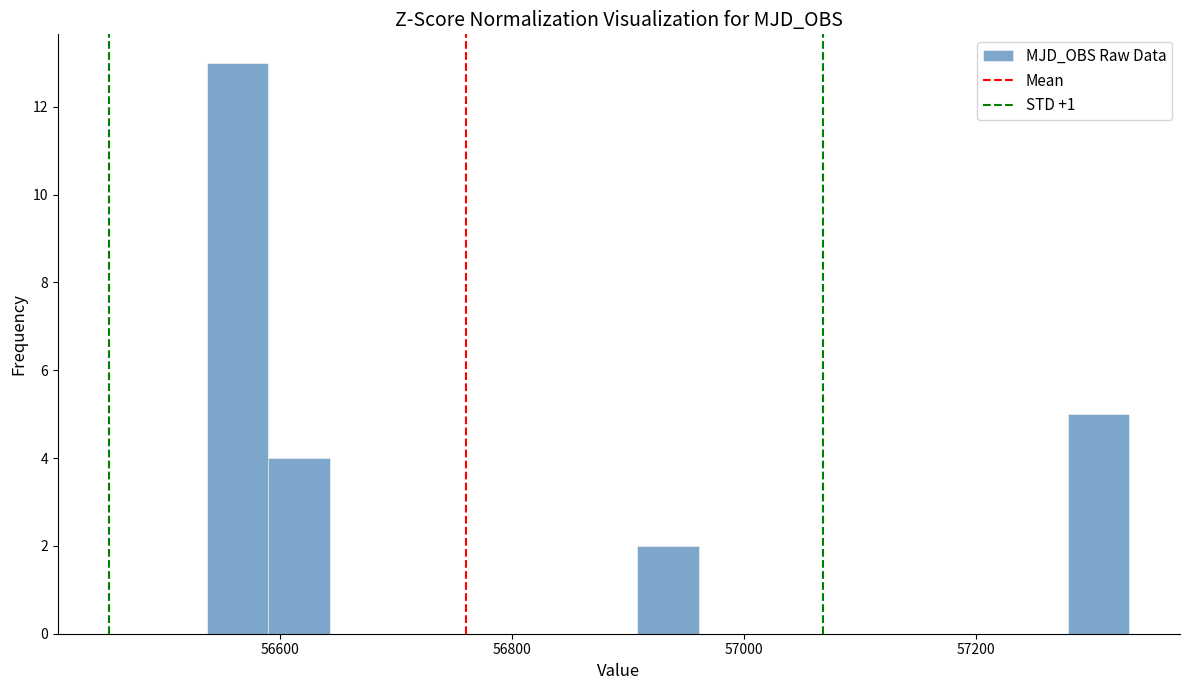

Read against the x-axis, roughly where is the centre of the tallest bar?

56560